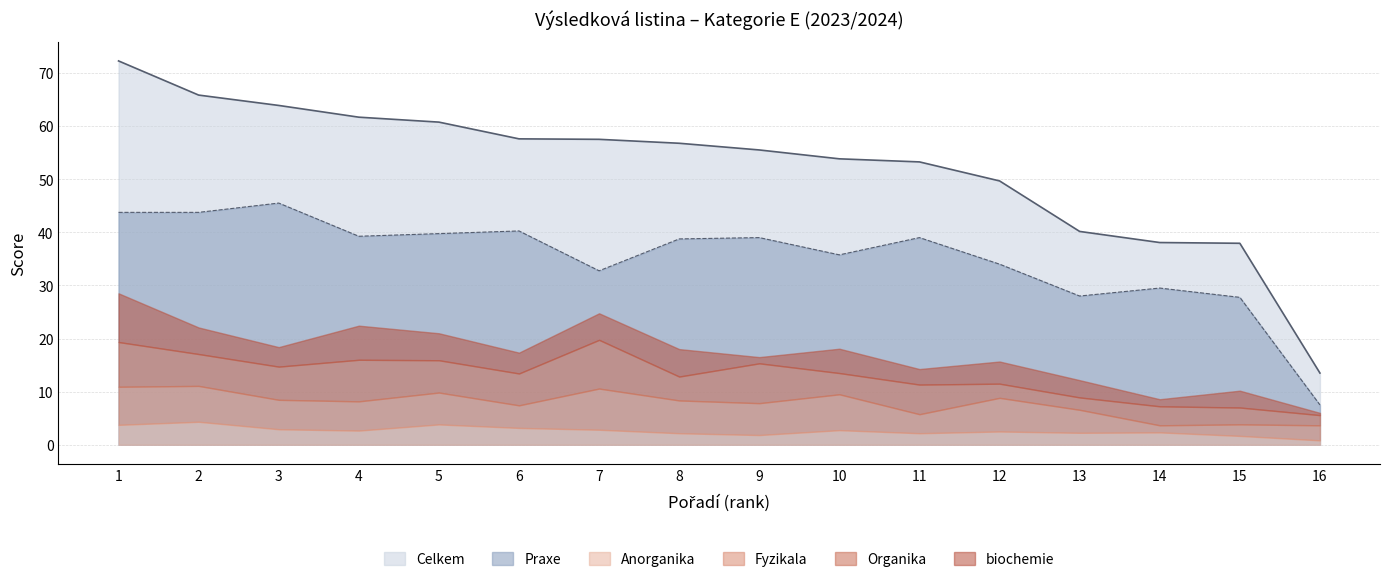

Reading left to right, transcribe all the data shown in this chart.

Celkem: 1=72.3	2=65.8	3=63.9	4=61.7	5=60.7	6=57.6	7=57.5	8=56.8	9=55.5	10=53.8	11=53.2	12=49.7	13=40.2	14=38.1	15=37.9	16=13.5
Anorganika: 1=3.8	2=4.3	3=2.9	4=2.7	5=3.8	6=3.2	7=2.8	8=2.2	9=1.8	10=2.8	11=2.2	12=2.5	13=2.2	14=2.3	15=1.7	16=0.8
Organika: 1=8.4	2=6.0	3=6.2	4=7.8	5=6.1	6=6.0	7=9.2	8=4.5	9=7.5	10=4.0	11=5.6	12=2.7	13=2.3	14=3.6	15=3.2	16=1.9
biochemie: 1=9.2	2=5.0	3=3.7	4=6.4	5=5.1	6=3.9	7=5.0	8=5.2	9=1.2	10=4.6	11=2.9	12=4.2	13=3.2	14=1.3	15=3.2	16=0.4
Fyzikala: 1=7.2	2=6.8	3=5.5	4=5.5	5=6.0	6=4.2	7=7.8	8=6.2	9=6.0	10=6.8	11=3.6	12=6.3	13=4.3	14=1.3	15=2.2	16=2.8
Praxe: 1=43.8	2=43.8	3=45.5	4=39.2	5=39.8	6=40.2	7=32.8	8=38.8	9=39.0	10=35.8	11=39.0	12=34.0	13=28.0	14=29.5	15=27.8	16=7.5